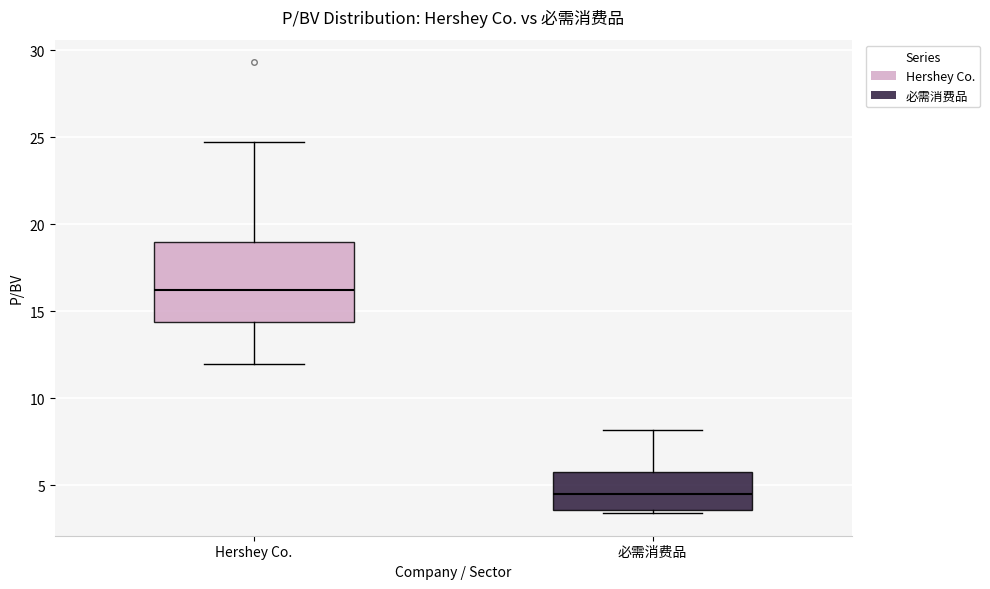

Reading left to right, read every box against the y-axis: the position of its median line, the range the box covers, and the ends of its whiskers. The values are not printed on the chart, so give them approximately, as read against the axis.

Hershey Co.: median 16.0, box 14.5 to 19.0, whiskers 12.0 to 24.5
必需消费品: median 4.5, box 3.5 to 5.5, whiskers 3.5 (just below the box's lower edge) to 8.0